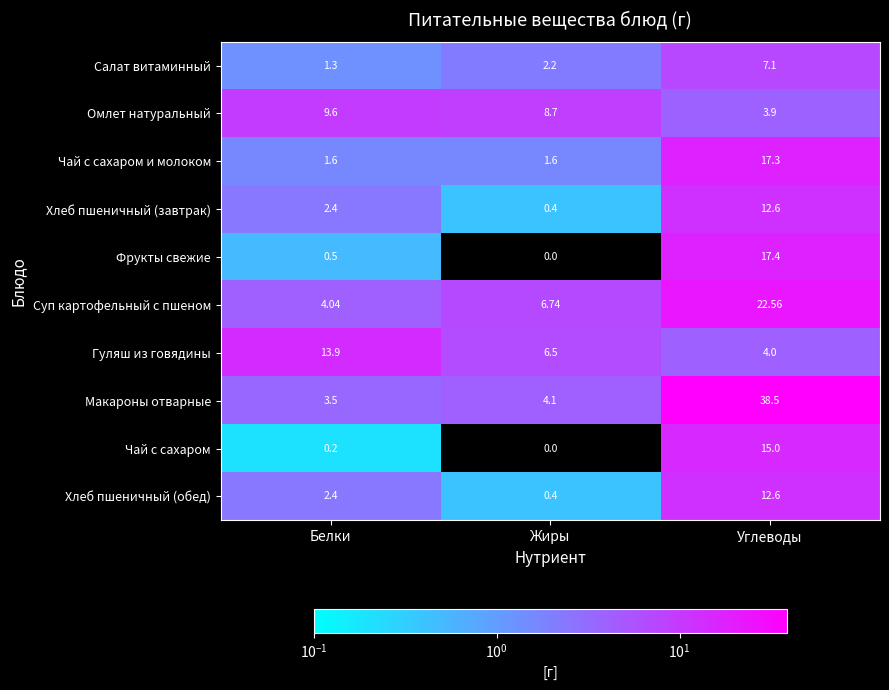

Where is Хлеб пшеничный (завтрак) nearest to the value 6?

Белки